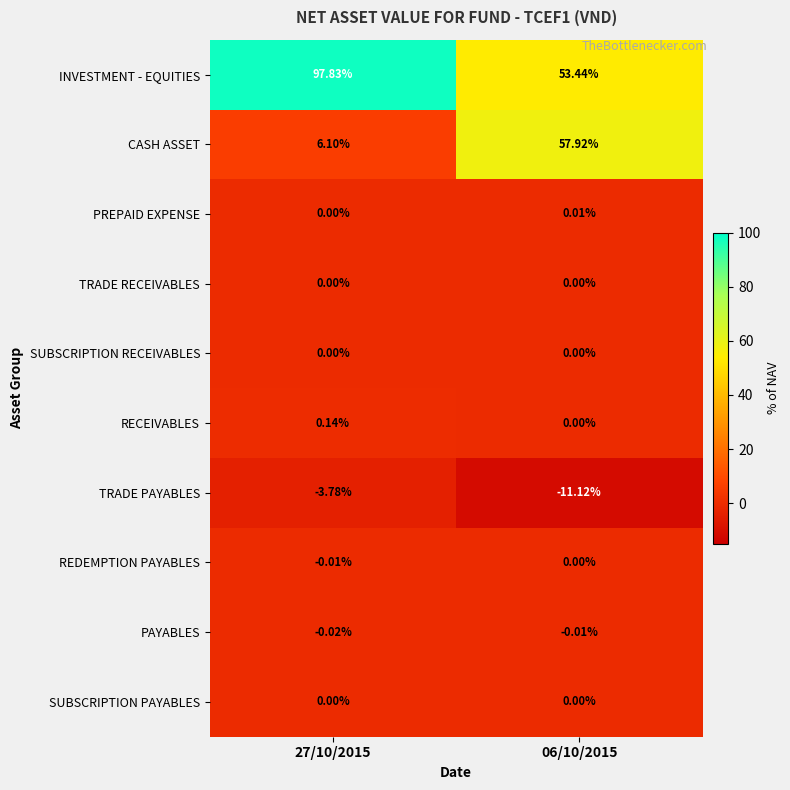

Which series has the widest spread of values?

CASH ASSET